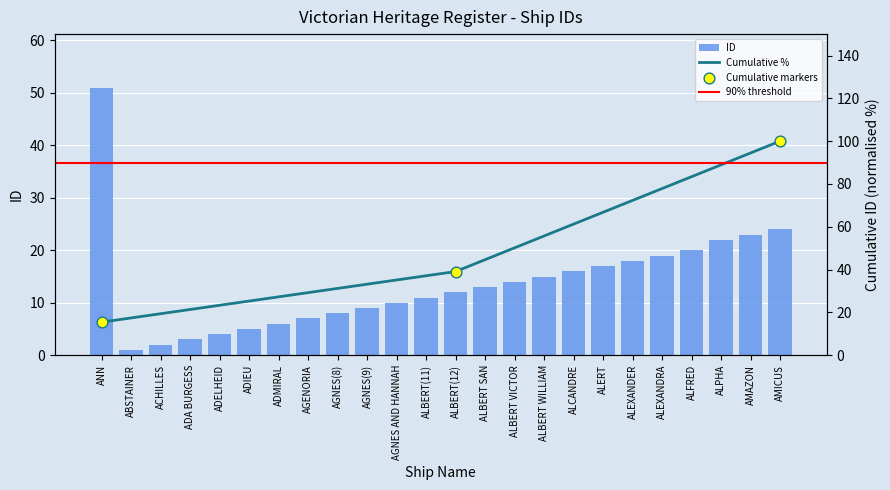

Which has a higher value, ADELHEID or ALEXANDER?

ALEXANDER